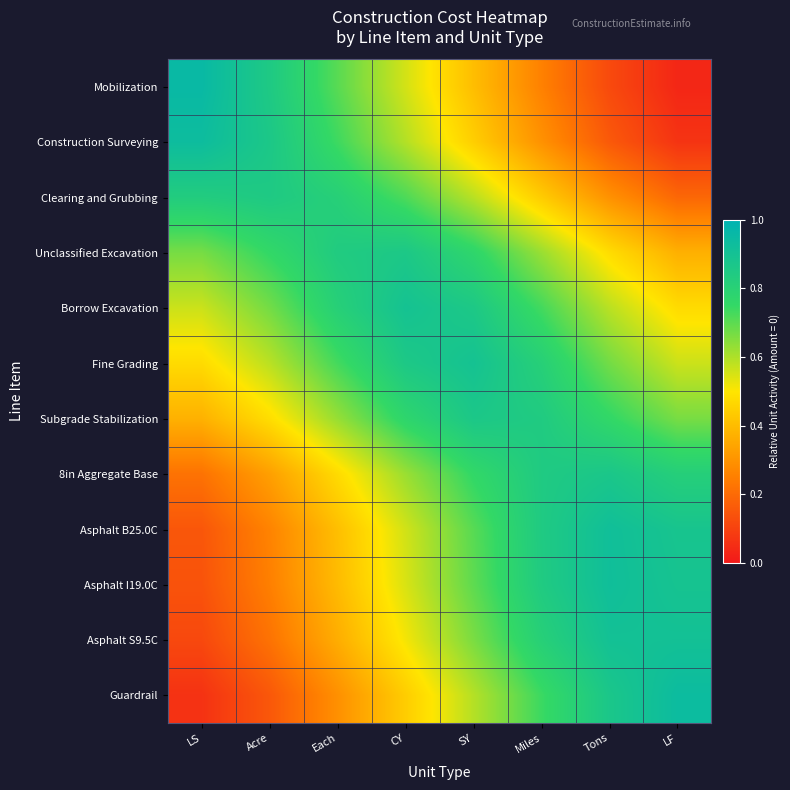

Which series has the largest range (max minus min)?

Mobilization